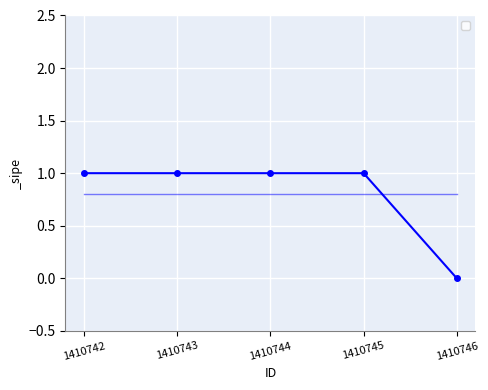

Is it true that the value at 1410742 is 1?

True